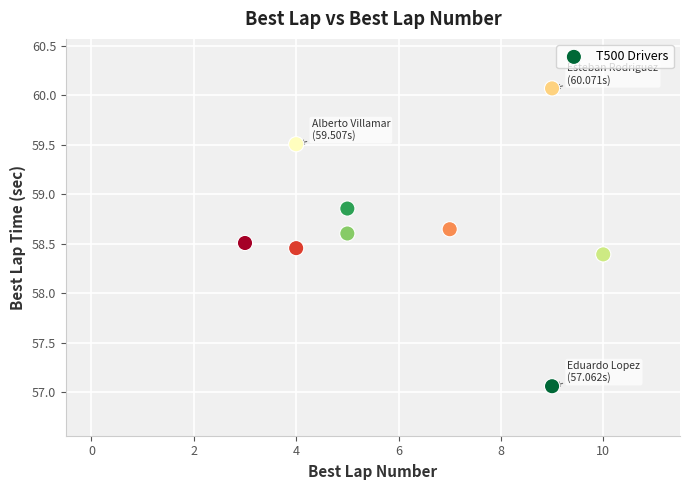

What Y value in the scatter plot is closest to 58?

58.4